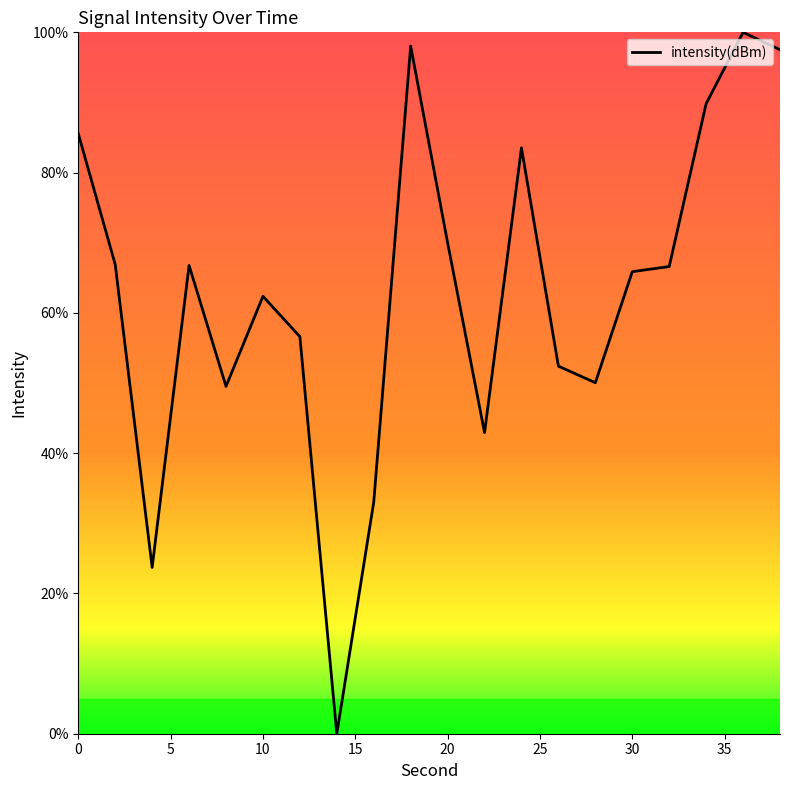

What is the difference between the maximum and minimum values?

100.0